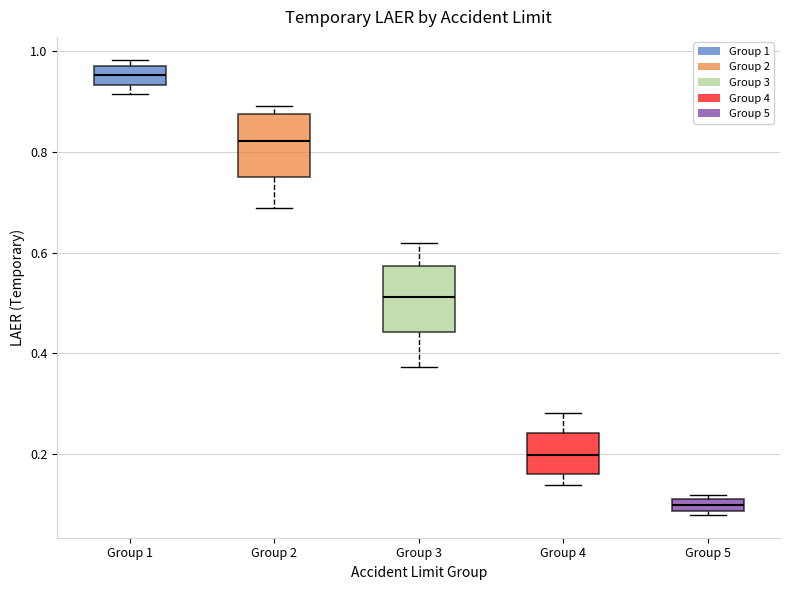

Which box's median line is the highest?

Group 1